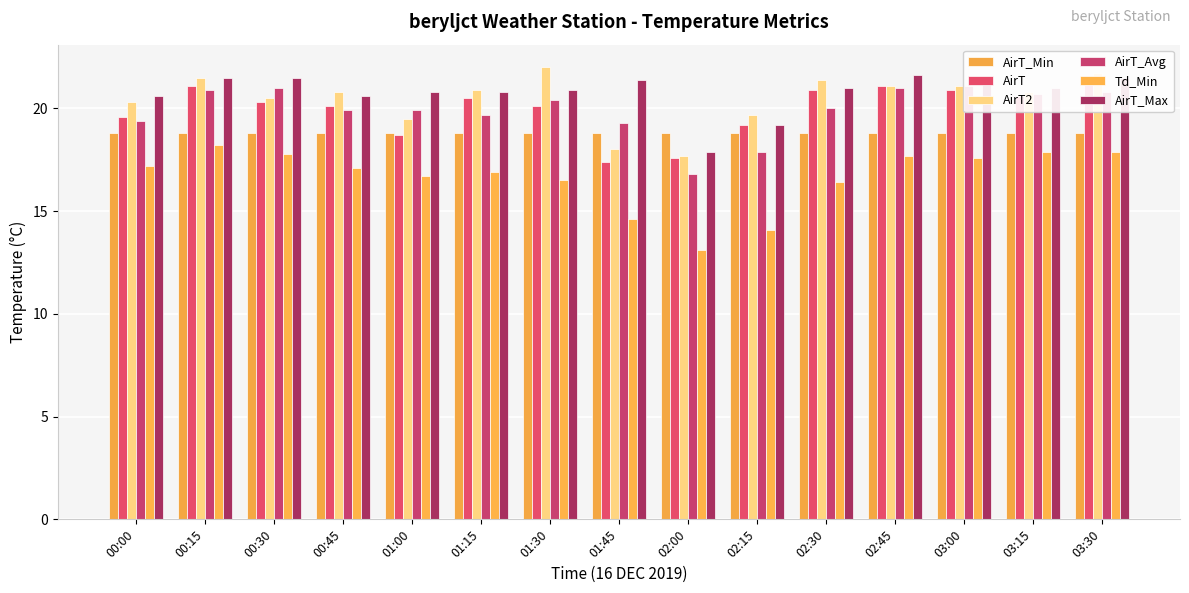

What is the difference between the Td_Min values at 01:00 and 02:30?

0.3